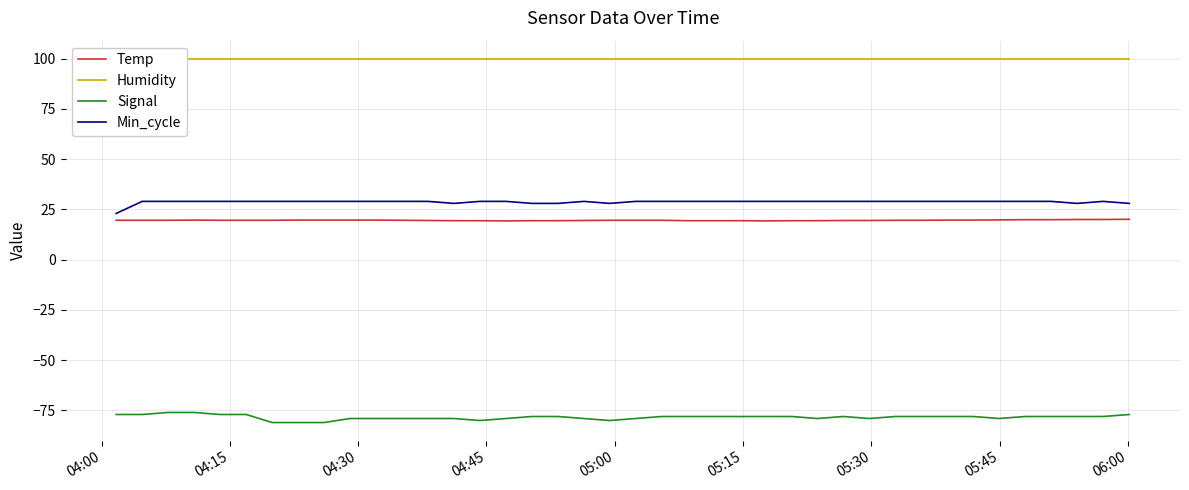

True or false: Temp and Signal cross at least once.

False